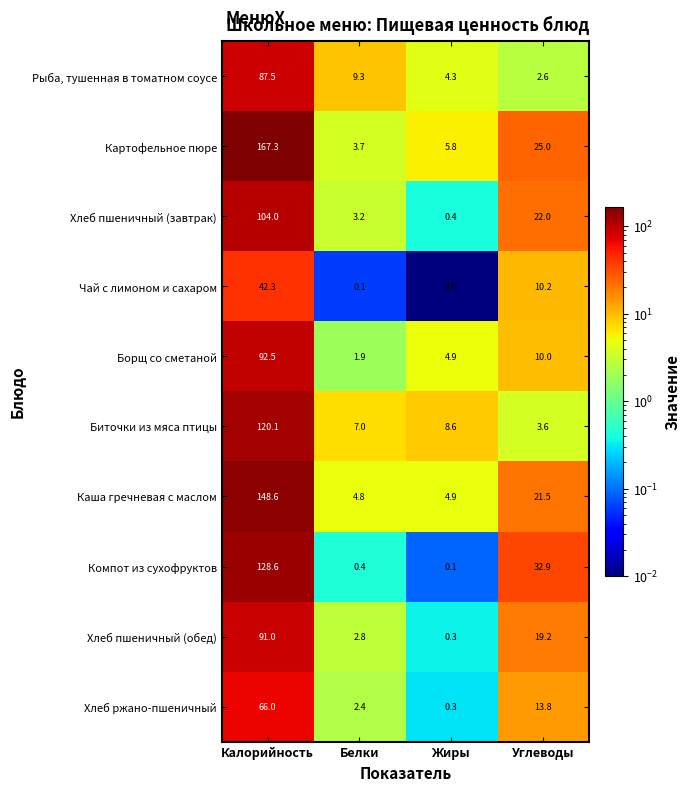

Is it true that Хлеб пшеничный (обед) equals 0.3 at Жиры?

True